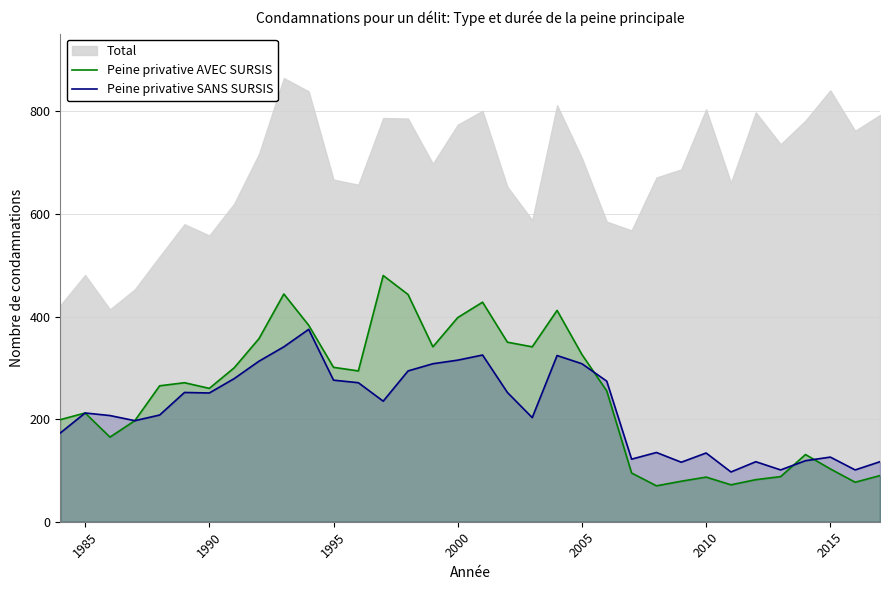

Is the value of Peine privative SANS SURSIS at 1985 greater than the value of Peine privative AVEC SURSIS at 2005?

No